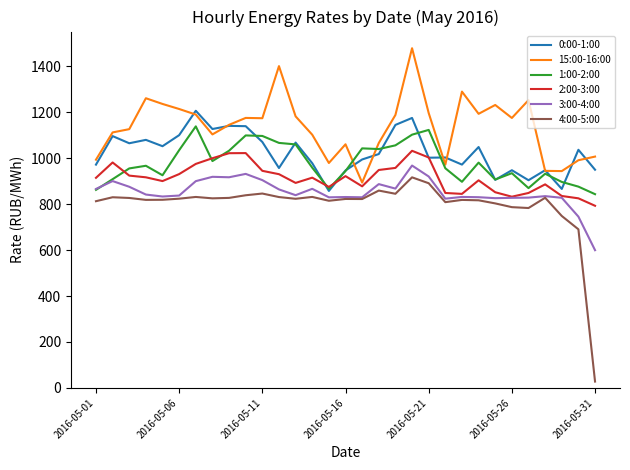

True or false: 1:00-2:00 and 4:00-5:00 cross at least once.

False